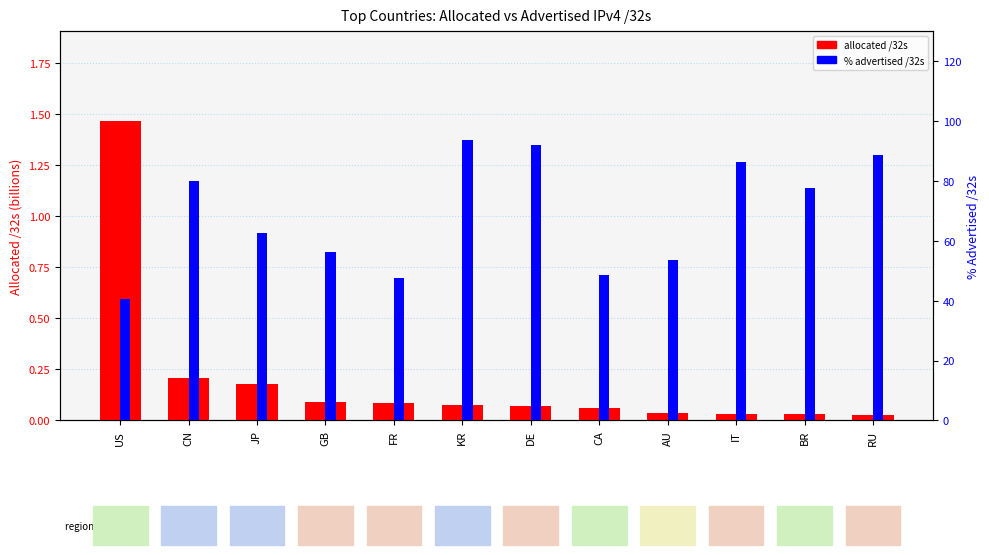

Reading right to left, extract all data points from this chart.

allocated /32s: RU=0.0	BR=0.0	IT=0.0	AU=0.0	CA=0.1	DE=0.1	KR=0.1	FR=0.1	GB=0.1	JP=0.2	CN=0.2	US=1.5
% advertised /32s: RU=88.5	BR=77.7	IT=86.3	AU=53.6	CA=48.7	DE=92.1	KR=93.8	FR=47.7	GB=56.3	JP=62.4	CN=80.0	US=40.7